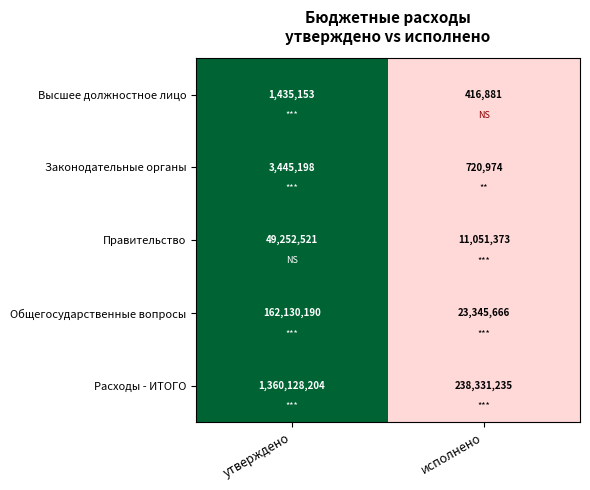

What is the difference between the Правительство values at исполнено and утверждено?

38201148